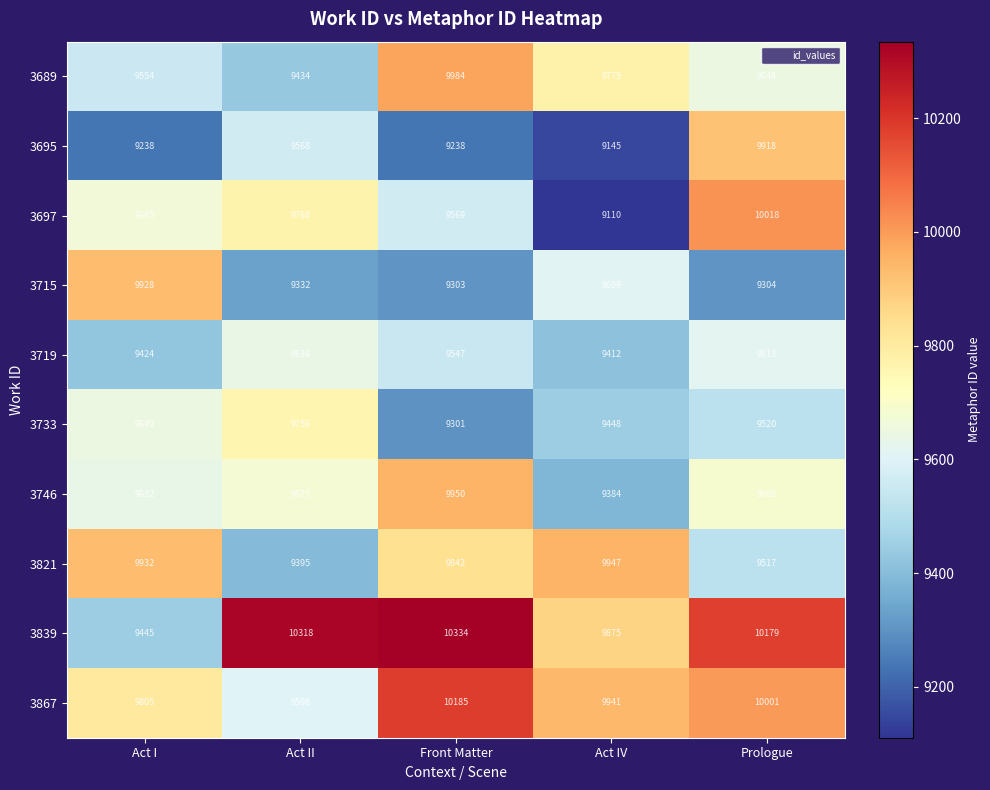

The 3697 series shows 9110 at Act IV. True or false?

True